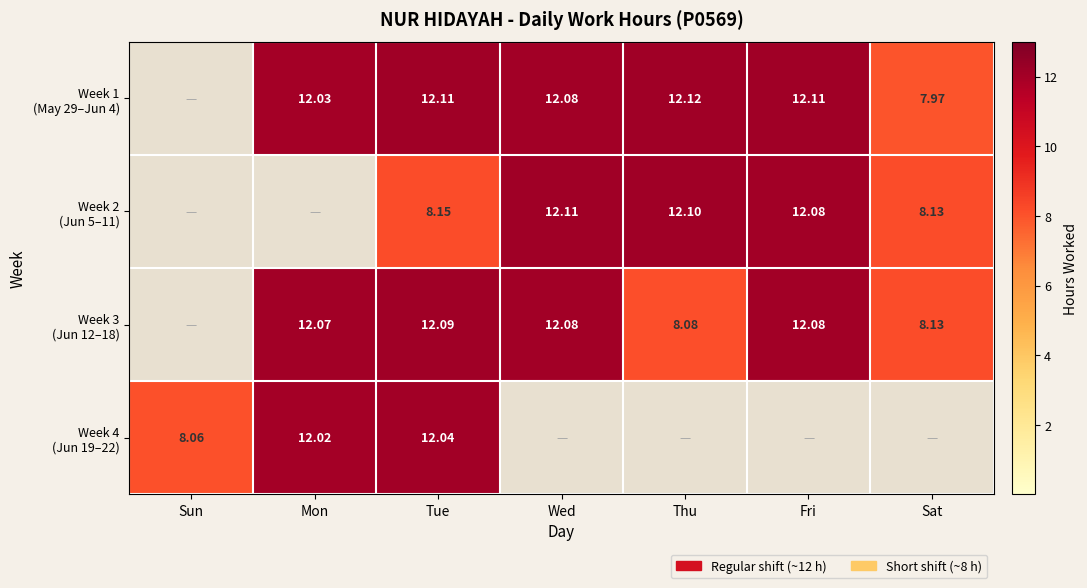

What value does the Week 3 (Jun 12–18) series have at Fri?

12.1